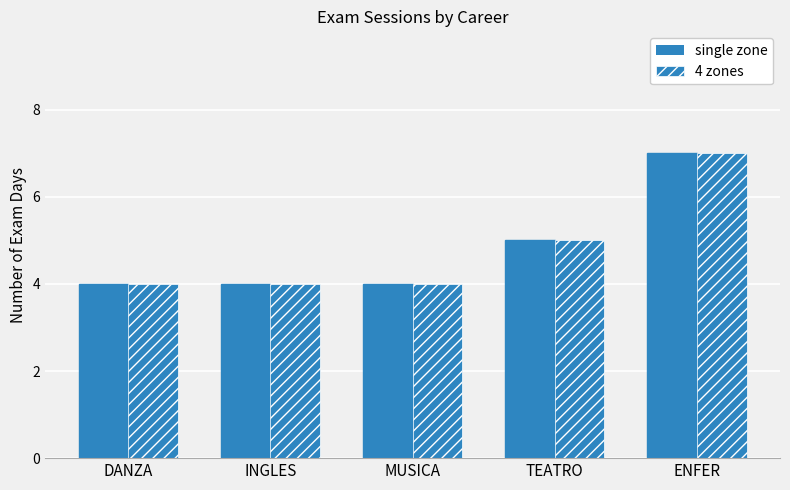

Reading left to right, what are all the values shown in this chart?

single zone: DANZA=4	INGLES=4	MUSICA=4	TEATRO=5	ENFER=7
4 zones: DANZA=4	INGLES=4	MUSICA=4	TEATRO=5	ENFER=7